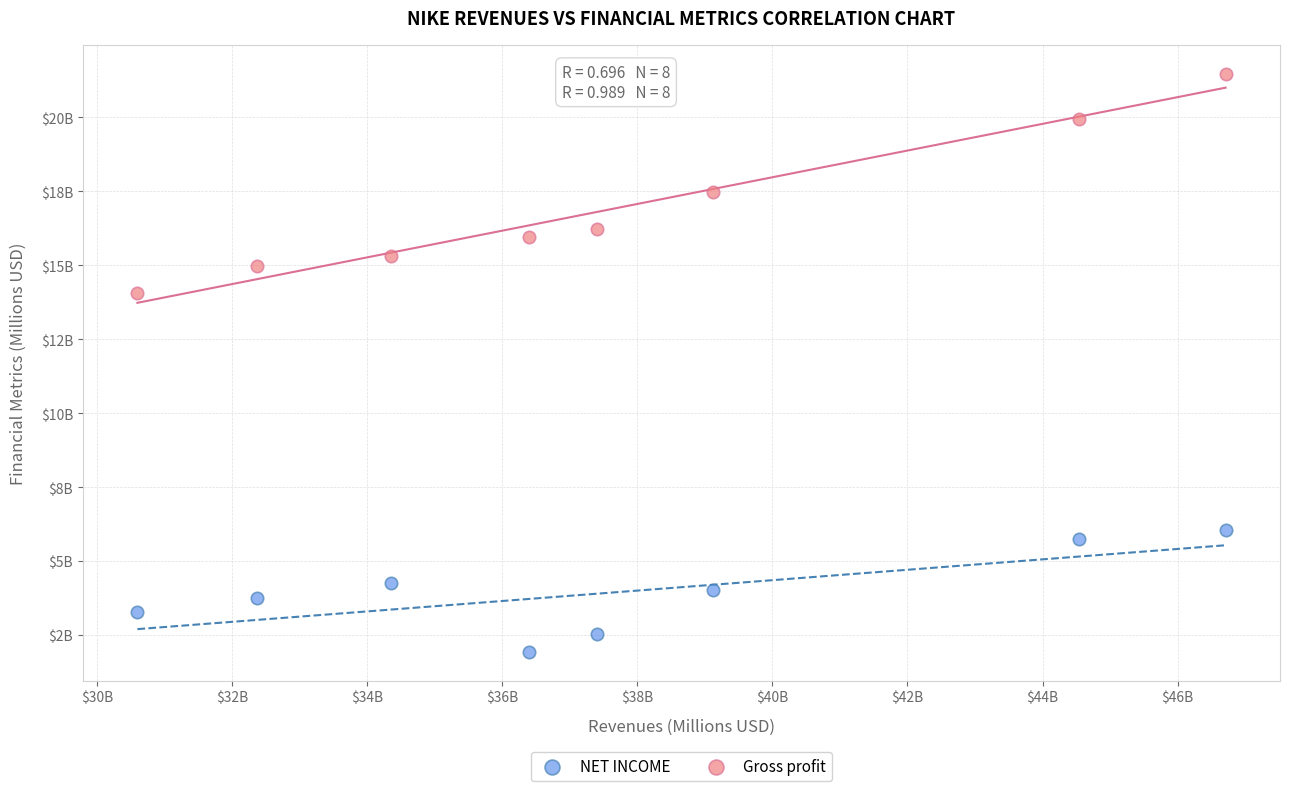

What are all the series names shown in the legend?

NET INCOME, Gross profit